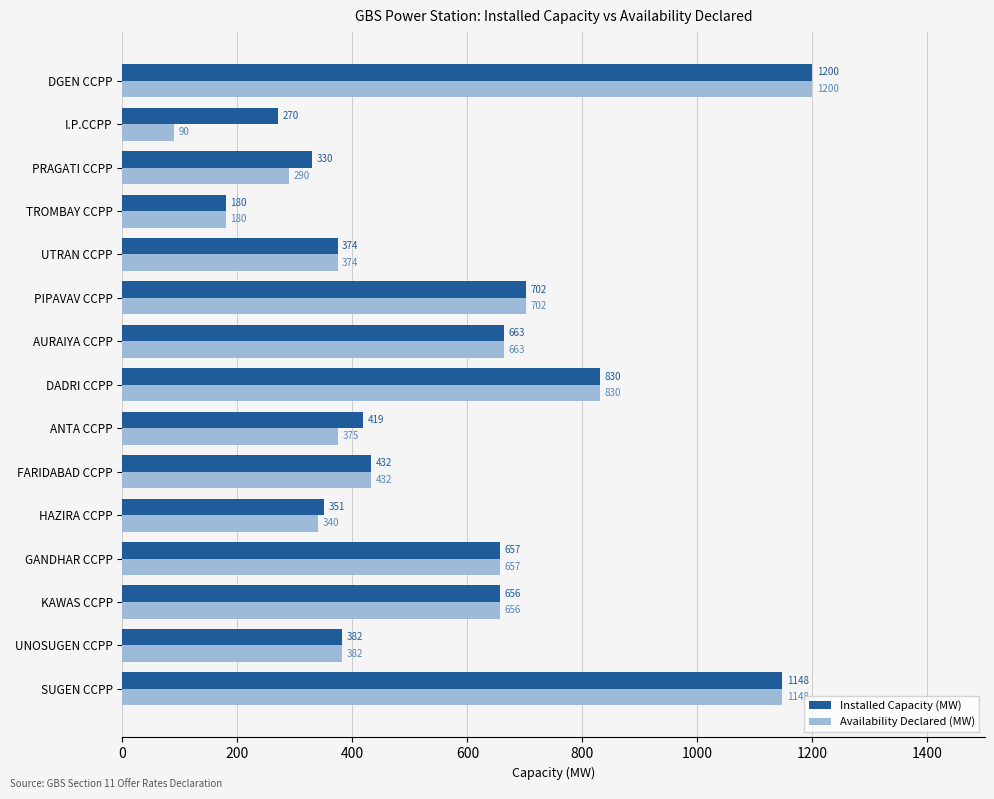

Is it true that Availability Declared (MW) equals 656.0 at KAWAS CCPP?

True